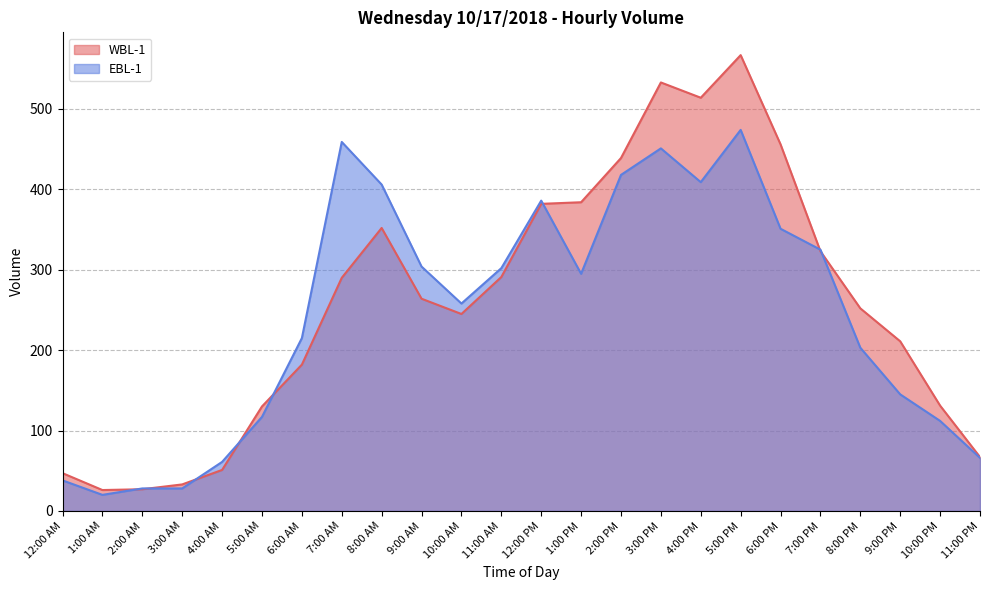

Which series has the widest spread of values?

WBL-1